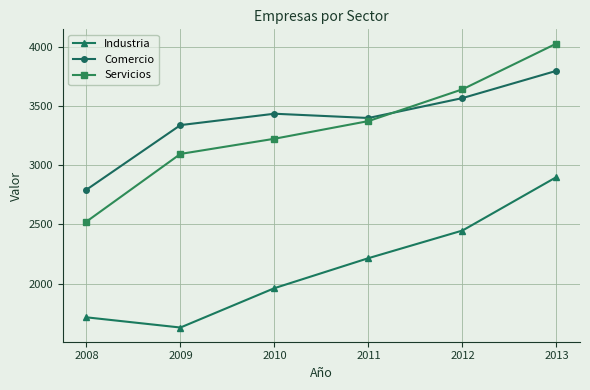

Which series has the largest total across all categories?

Comercio